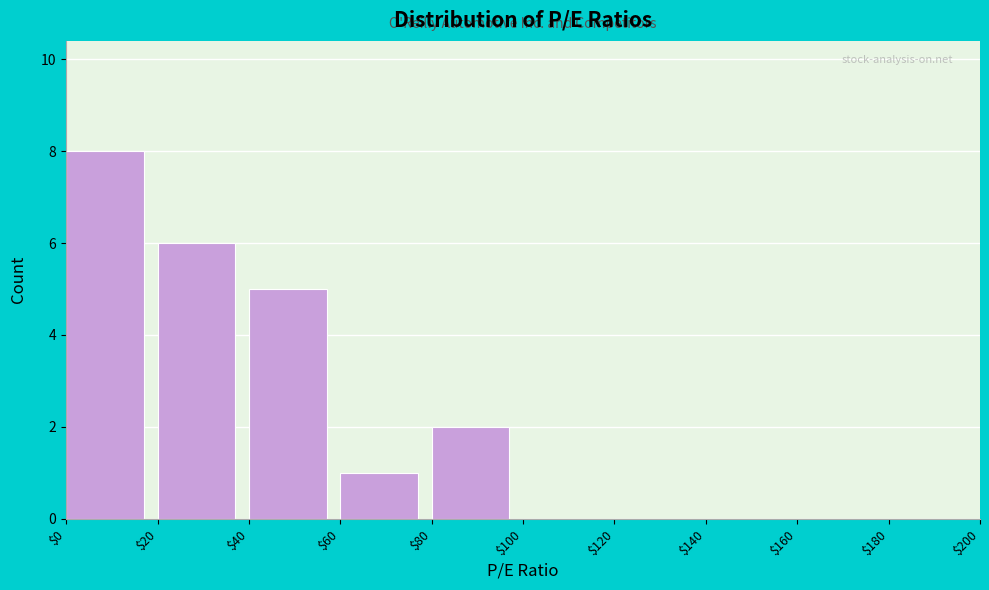

Reading left to right, transcribe this chart: for each bar, give the range it covers on the x-axis and its height. The values are not printed on the chart, so give them approximately, as read against the axis.

$0 to $20: 8
$20 to $40: 6
$40 to $60: 5
$60 to $80: 1
$80 to $100: 2
$100 to $120: 0
$120 to $140: 0
$140 to $160: 0
$160 to $180: 0
$180 to $200: 0